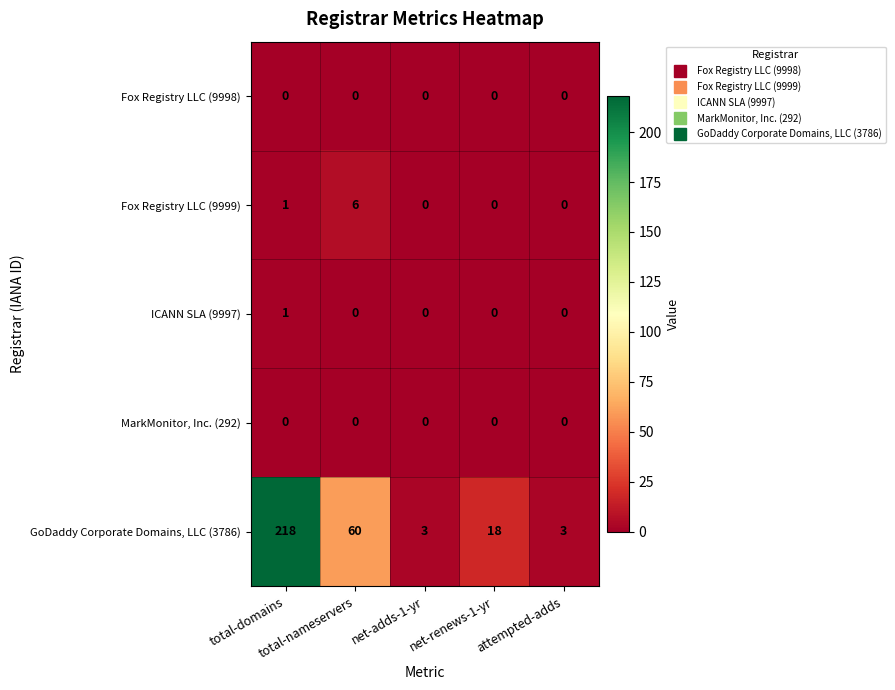

At which category is the sum across all series the highest?

total-domains